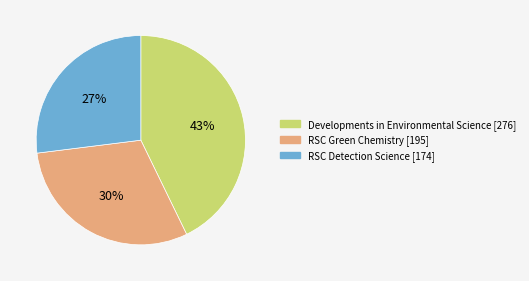

Rank the categories by value from highest to lowest.

Developments in Environmental Science, RSC Green Chemistry, RSC Detection Science